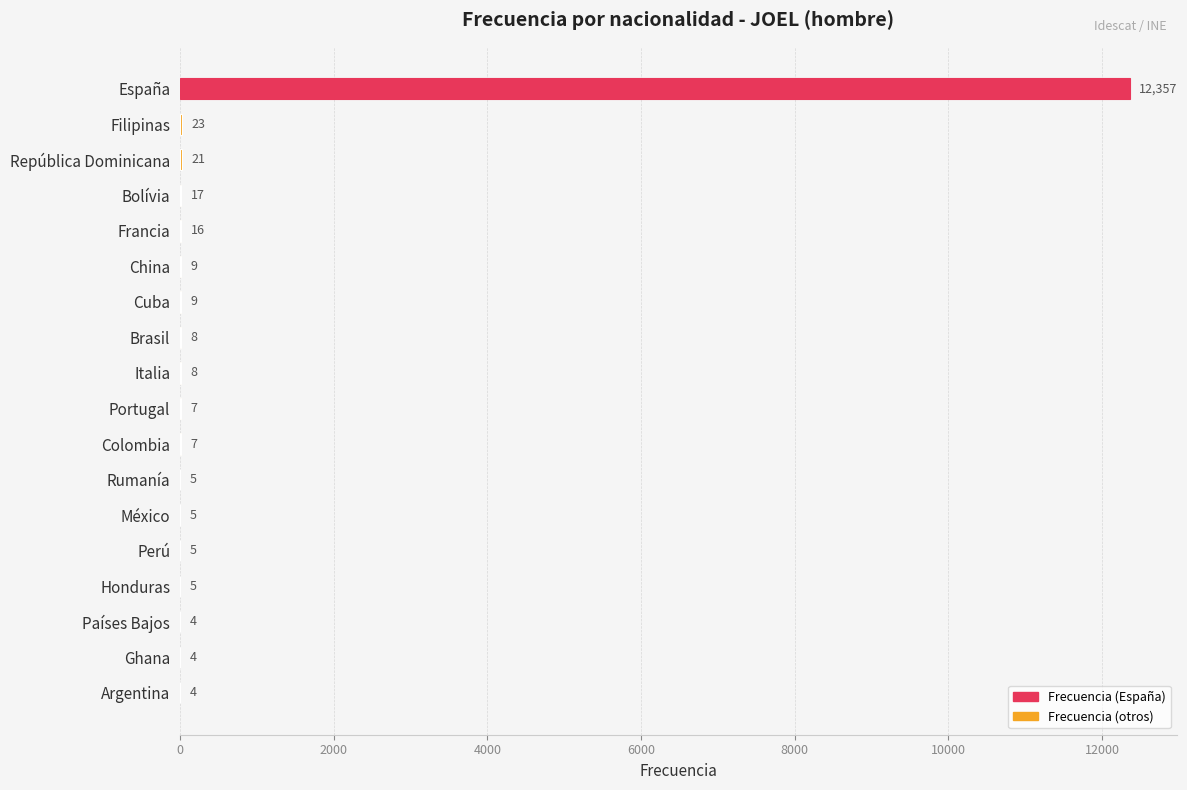

Does the chart contain stacked bars?

No